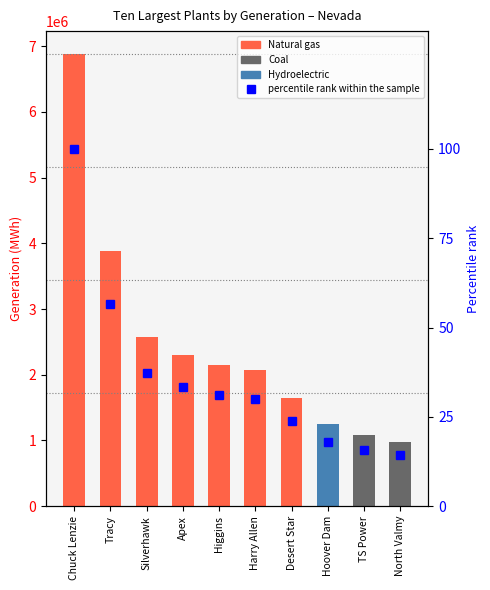

Does the chart contain any negative values?

No